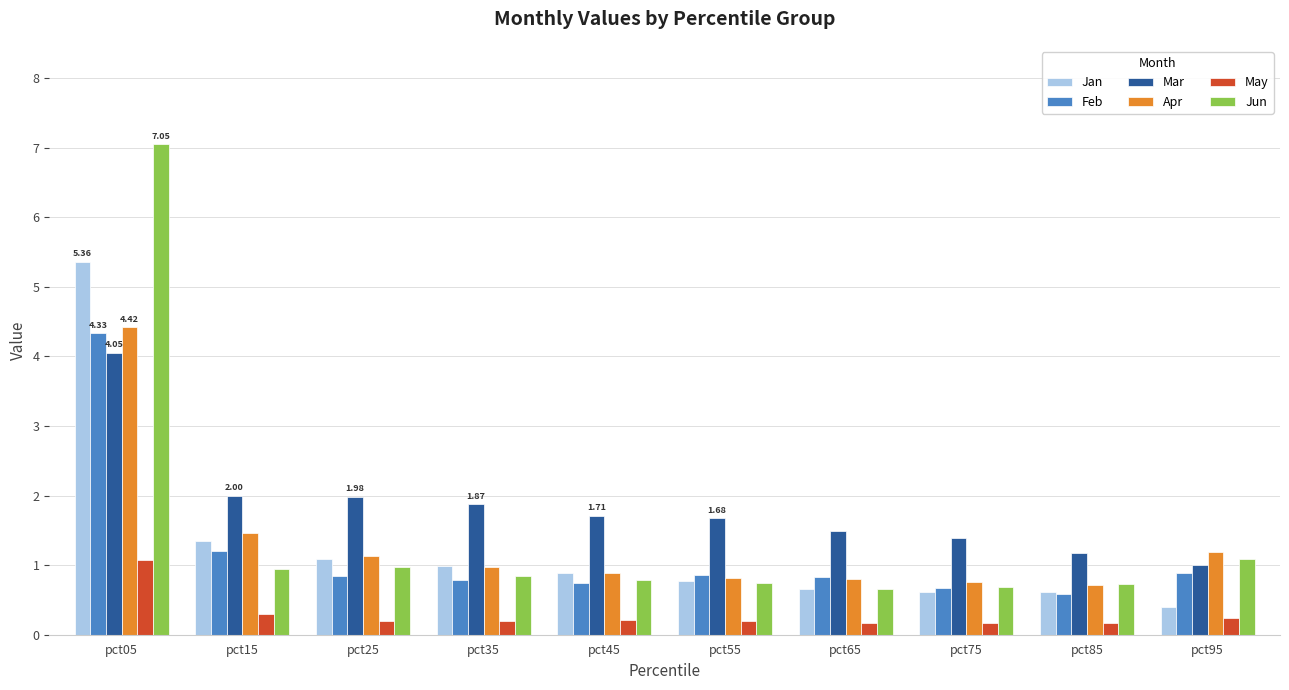

What is the difference between the maximum and second lowest values in the Feb series?

3.7